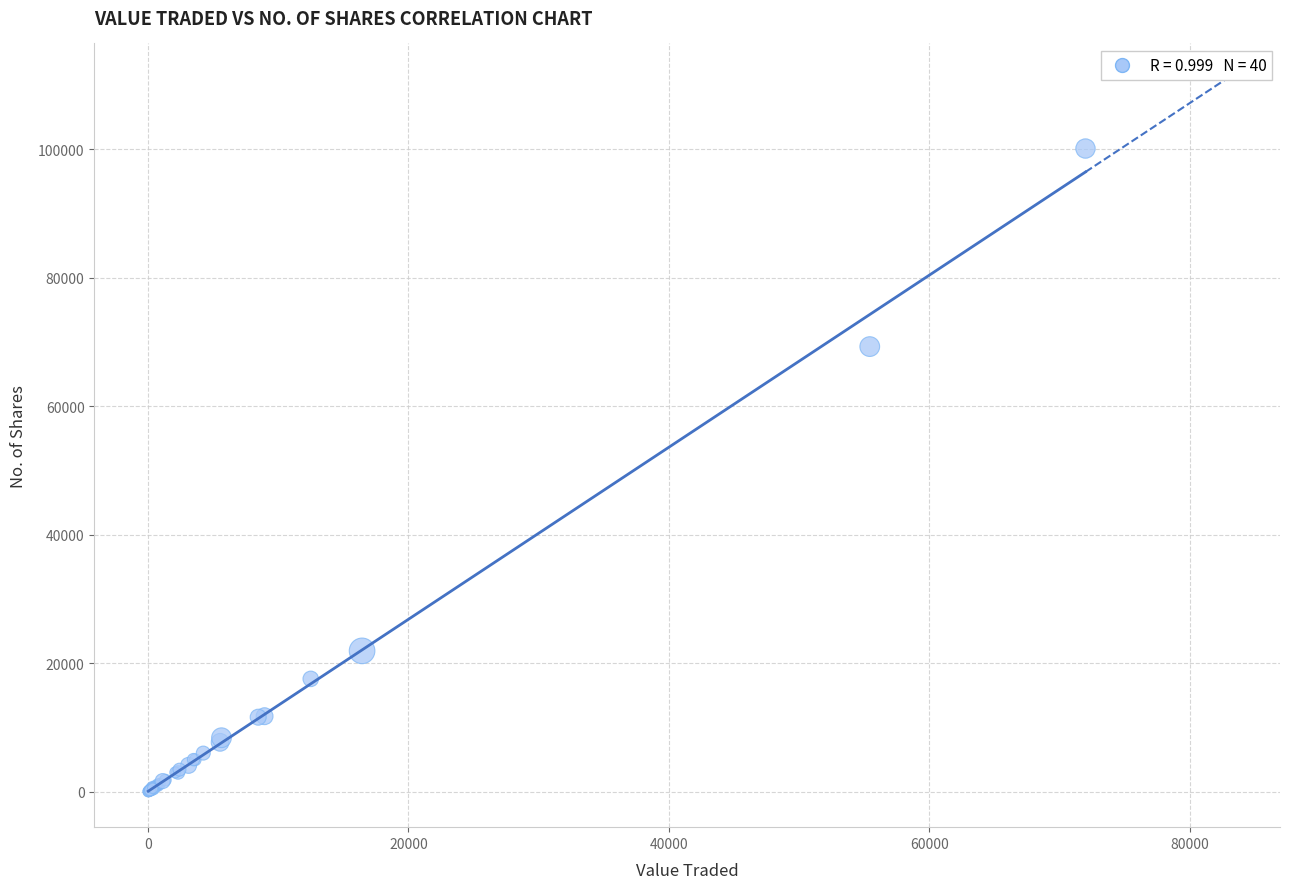

What Y value in the scatter plot is closest to 50080?

69300